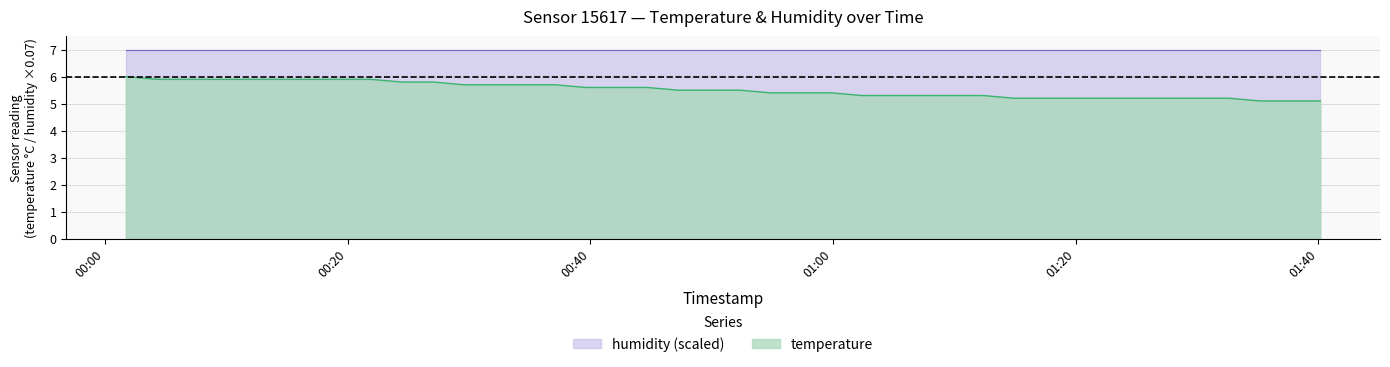

Reading left to right, extract all data points from this chart.

6.0	5.9	5.9	5.9	5.9	5.9	5.9	5.9	5.9	5.8	5.8	5.7	5.7	5.7	5.7	5.6	5.6	5.6	5.5	5.5	5.5	5.4	5.4	5.4	5.3	5.3	5.3	5.3	5.3	5.2	5.2	5.2	5.2	5.2	5.2	5.2	5.2	5.1	5.1	5.1